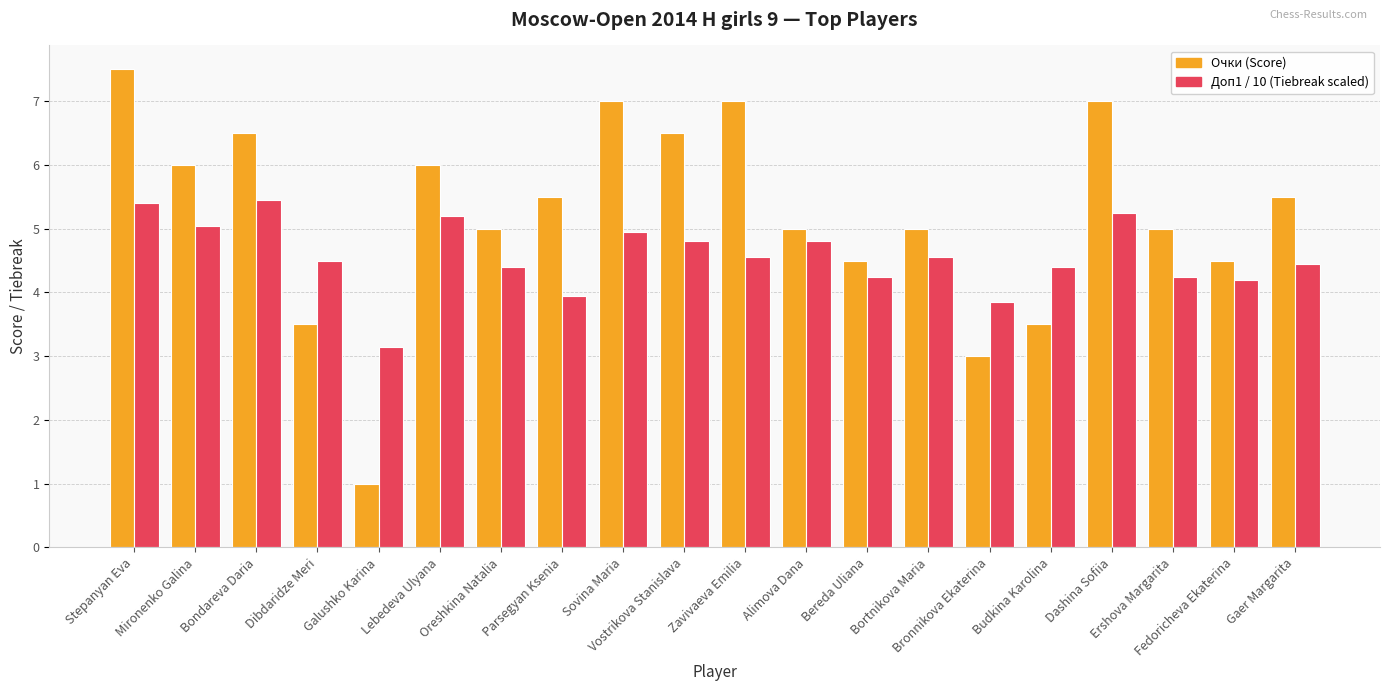

At which label does Доп1 / 10 (Tiebreak scaled) reach its minimum?

Galushko Karina